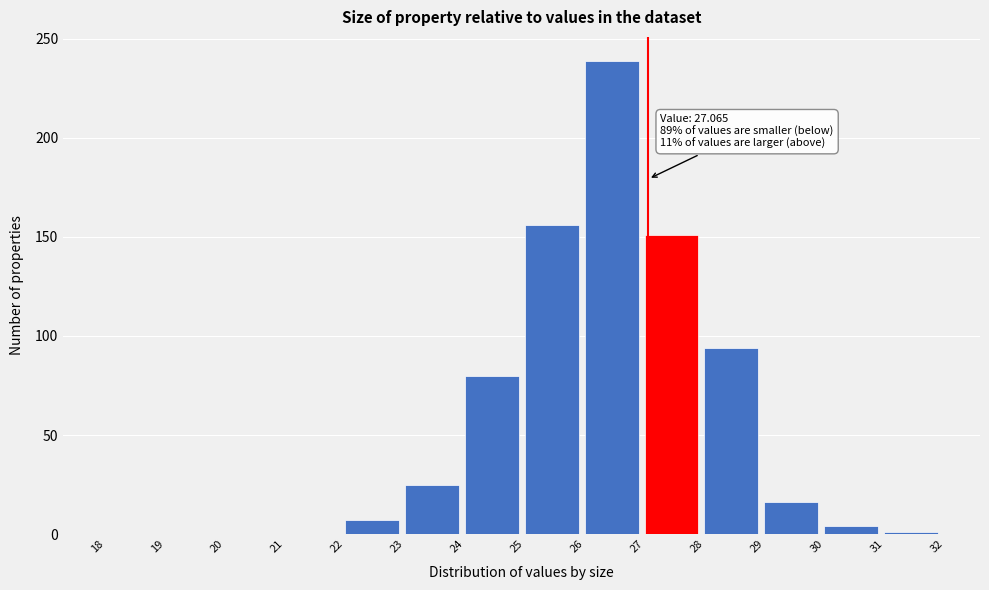

Which range on the x-axis has the tallest bar?

26 to 27